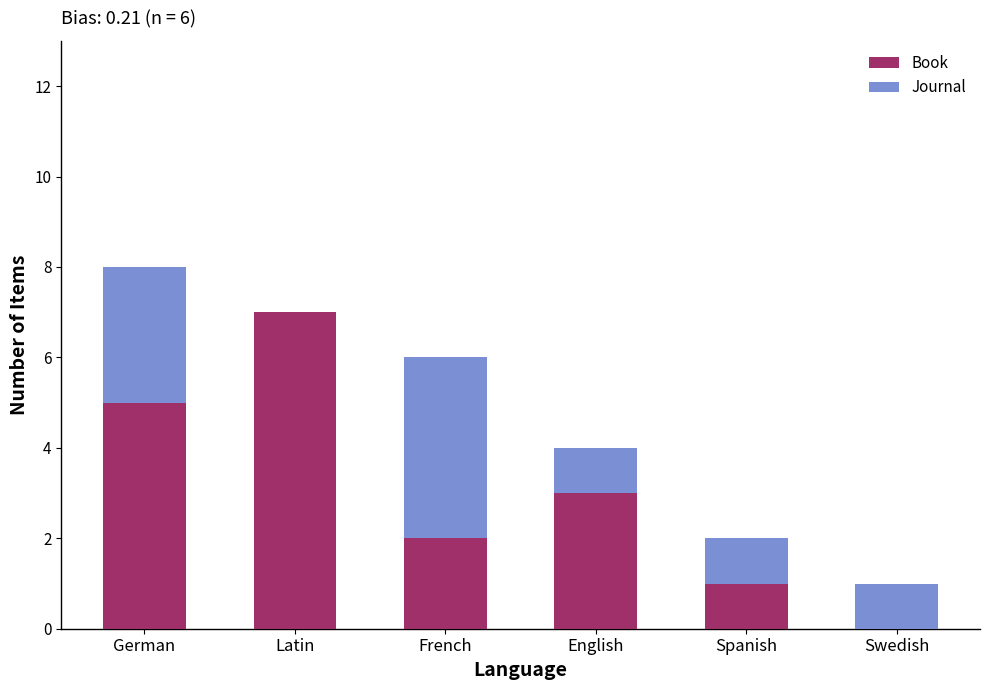

Is it true that Book equals 4 at Latin?

False